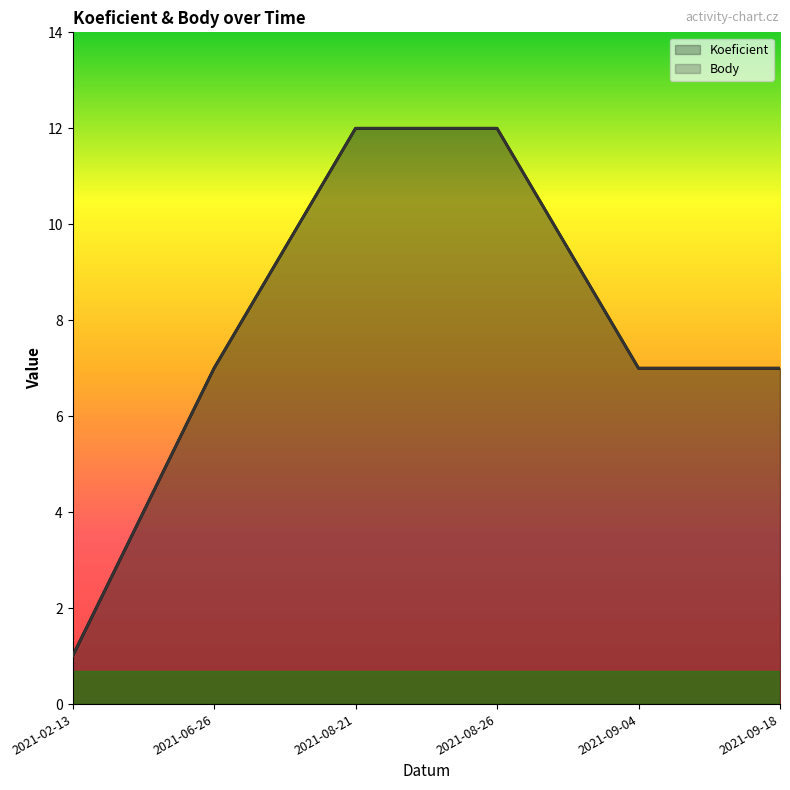

At which category is the sum across all series the highest?

2021-08-21